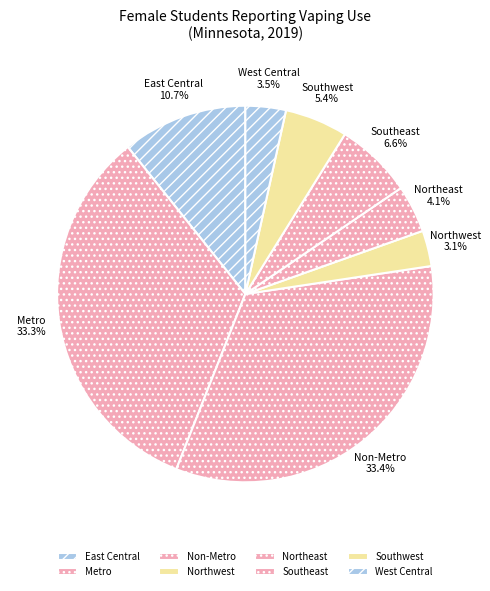

Between East Central and Metro, which is larger?

Metro